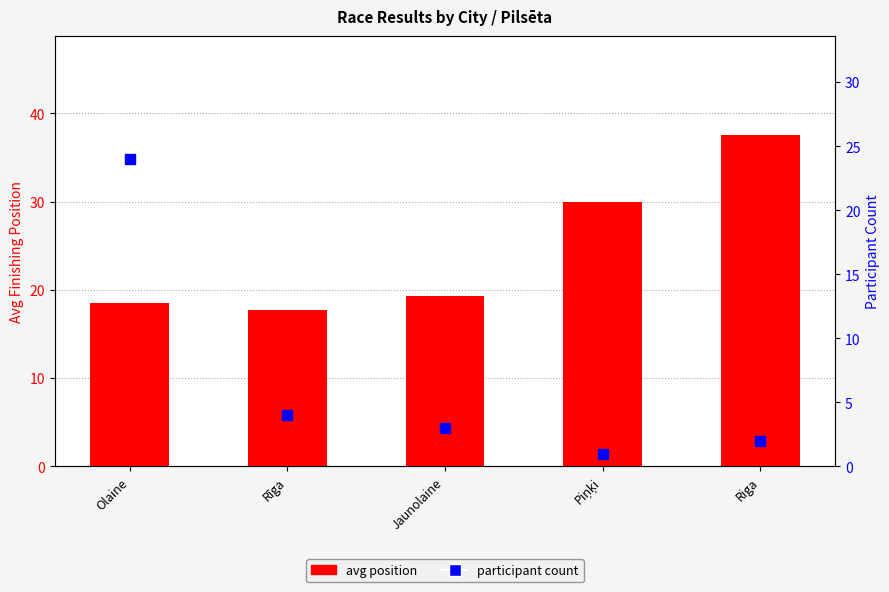

Which series has the largest total across all categories?

avg position